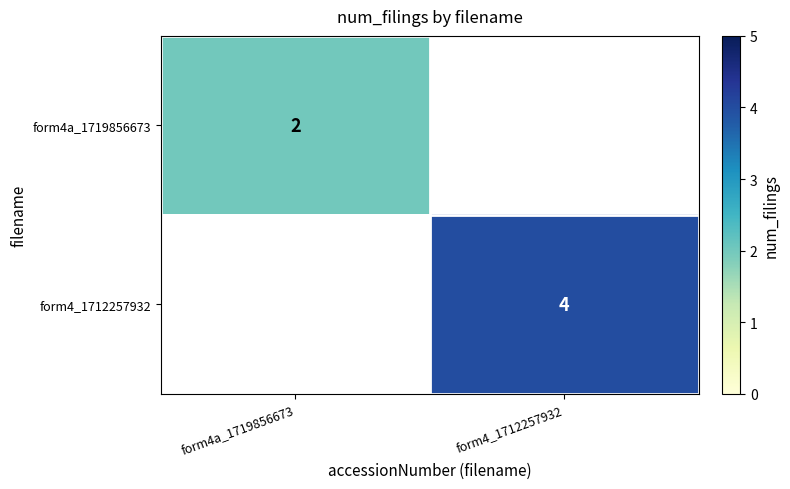

Is the value of form4_1712257932 at form4_1712257932 greater than the value of form4a_1719856673 at form4a_1719856673?

Yes